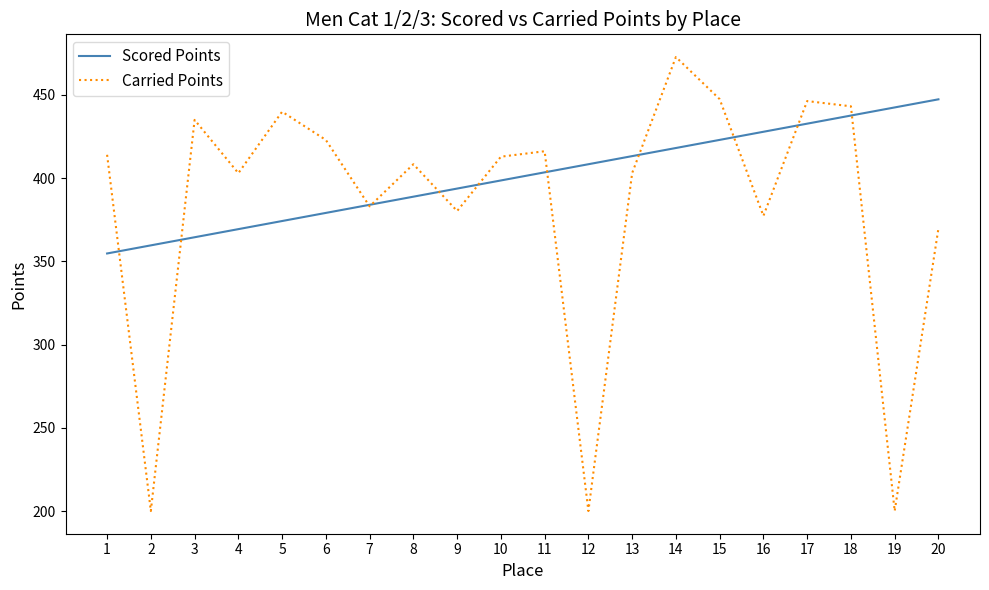

At which label is Carried Points closest to 336?

20